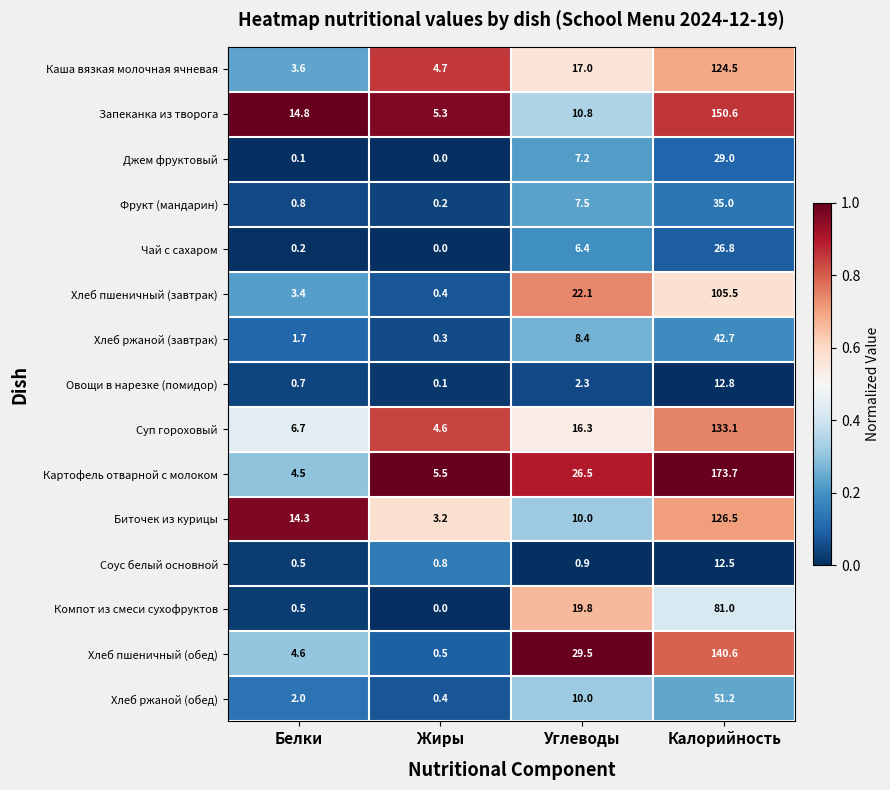

Rank the categories by Биточек из курицы value from highest to lowest.

Калорийность, Белки, Углеводы, Жиры